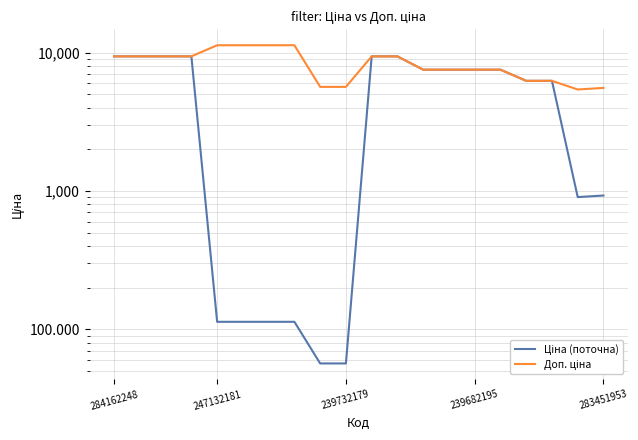

True or false: Доп. ціна has a value of 3593.1 at 247132181.

False